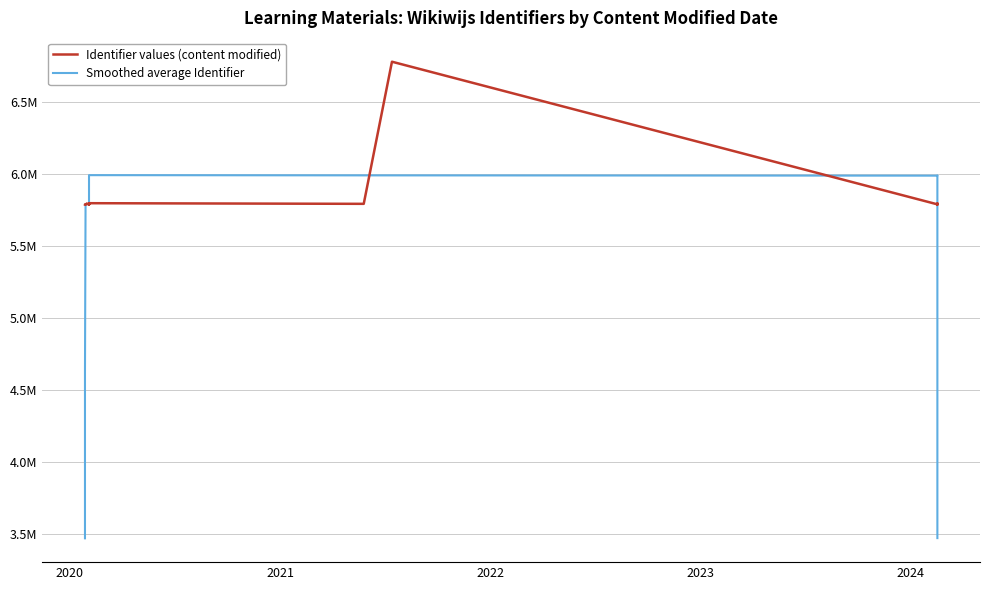

Is it true that Smoothed average Identifier equals 4995765.9 at 2019?

False